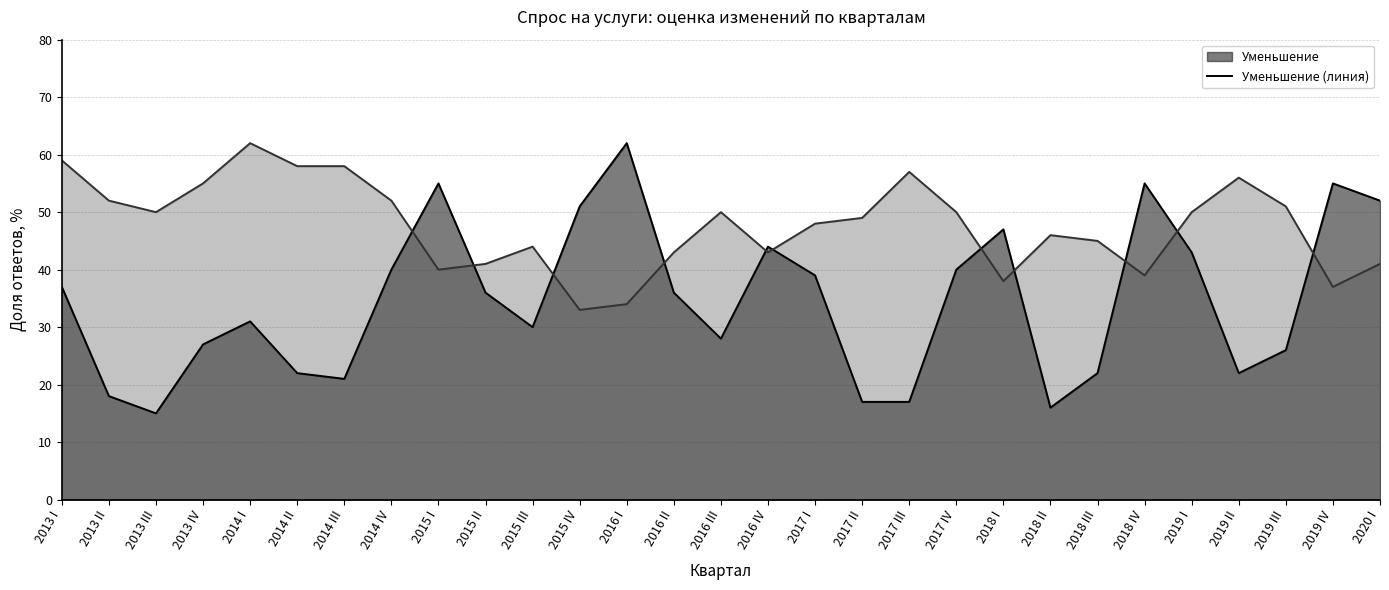

Reading left to right, extract all data points from this chart.

Уменьшение (линия): 37	18	15	27	31	22	21	40	55	36	30	51	62	36	28	44	39	17	17	40	47	16	22	55	43	22	26	55	52
Без изменений (линия): 59	52	50	55	62	58	58	52	40	41	44	33	34	43	50	43	48	49	57	50	38	46	45	39	50	56	51	37	41